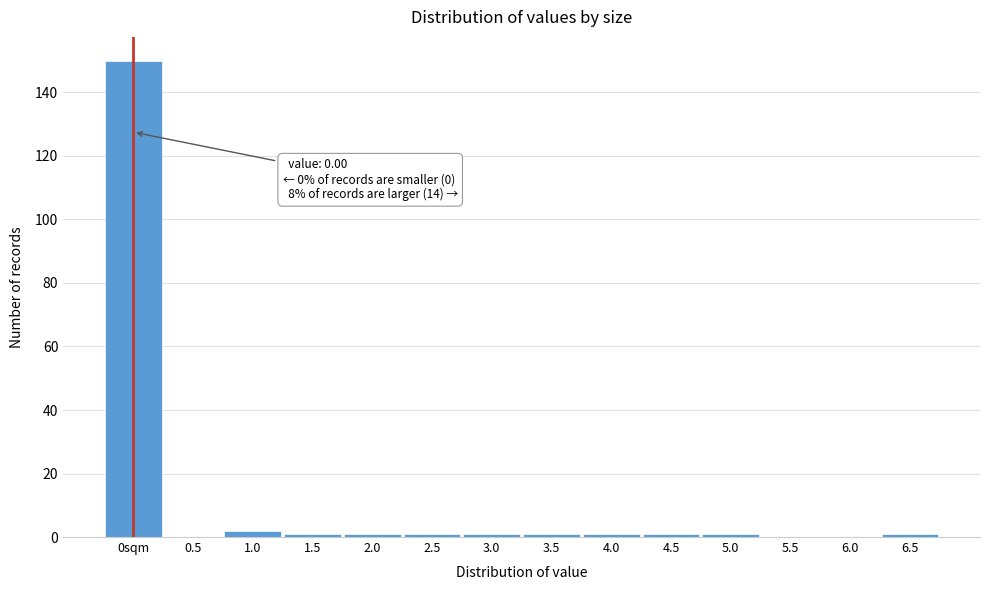

Reading left to right, extract all data points from this chart.

0sqm=150	0.5=0	1.0=2	1.5=1	2.0=1	2.5=1	3.0=1	3.5=1	4.0=1	4.5=1	5.0=1	5.5=0	6.0=0	6.5=1